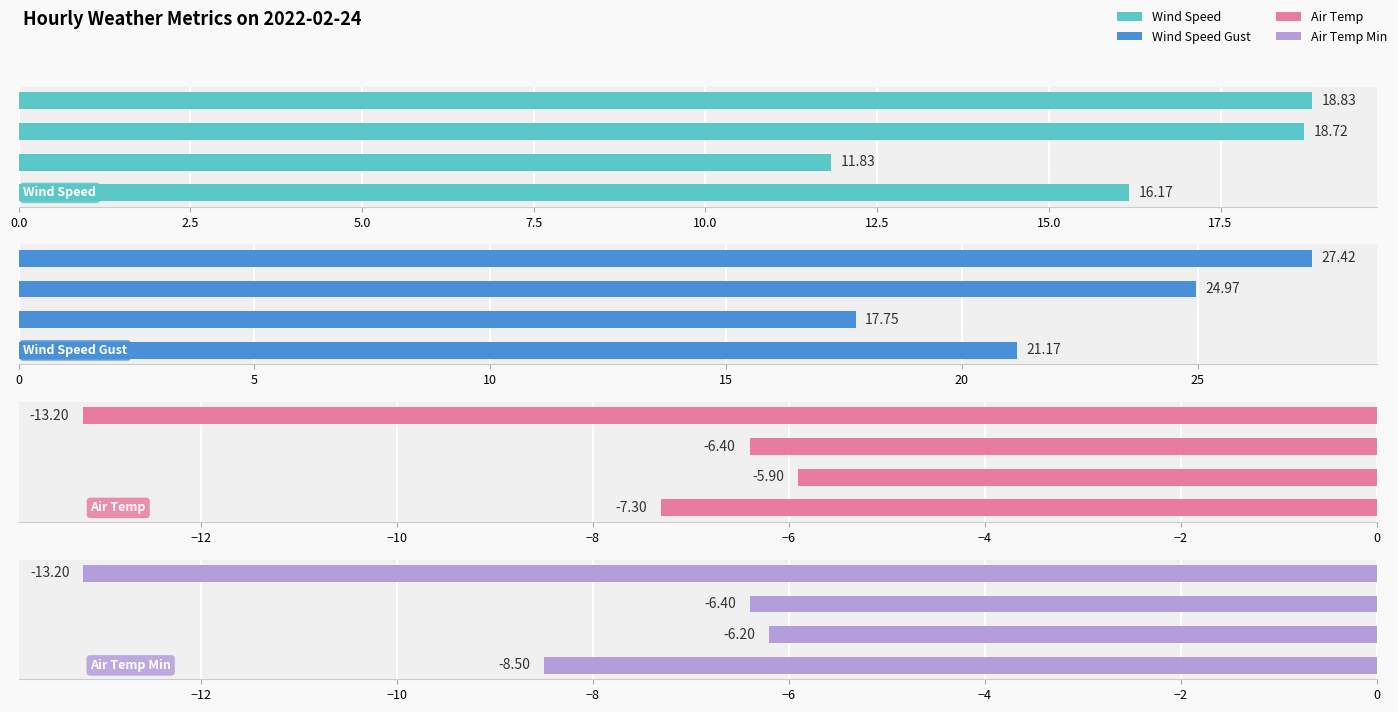

True or false: AIR_TEMP_MIN has a value of -6.4 at 5.0.

True